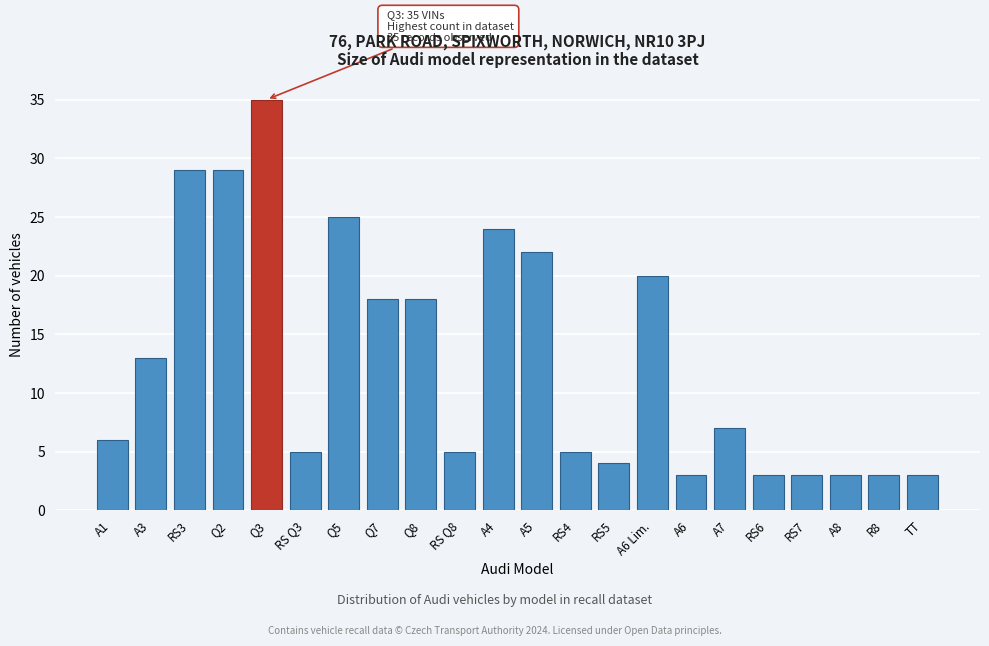

Reading left to right, extract all data points from this chart.

6	13	29	29	35	5	25	18	18	5	24	22	5	4	20	3	7	3	3	3	3	3